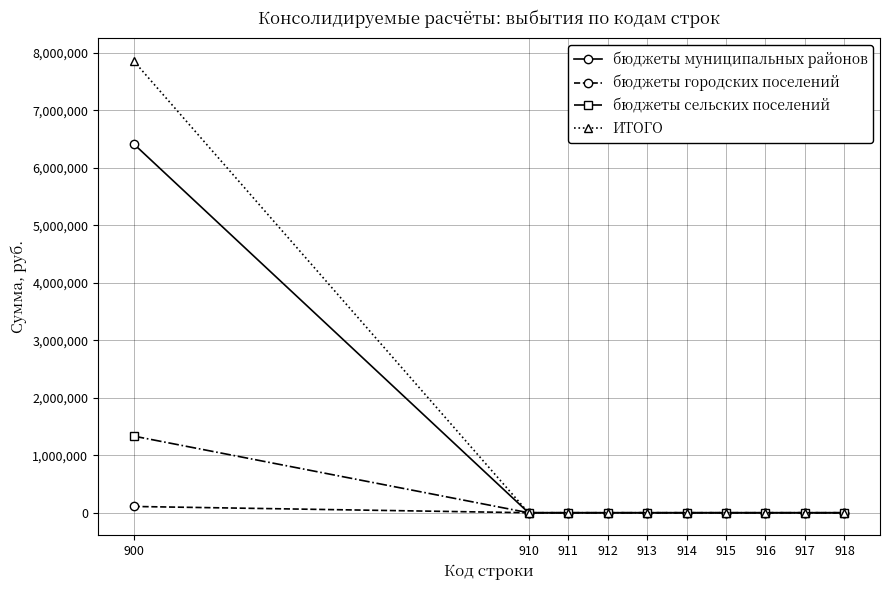

The value of бюджеты городских поселений at 916 is 0.0. True or false?

True